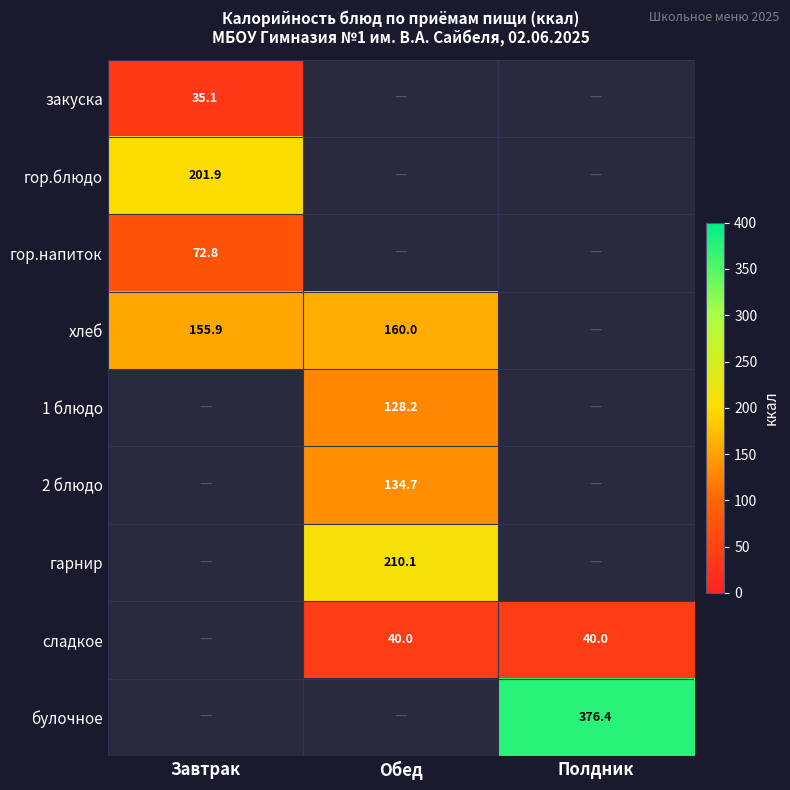

The value of гор.напиток at Завтрак is 47.4. True or false?

False